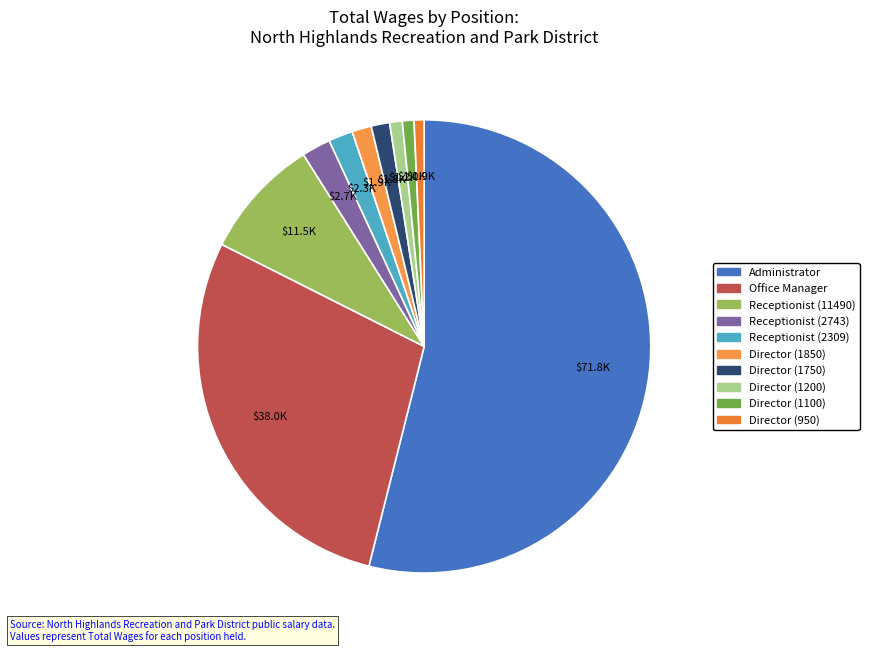

How many segments does this pie chart have?

10